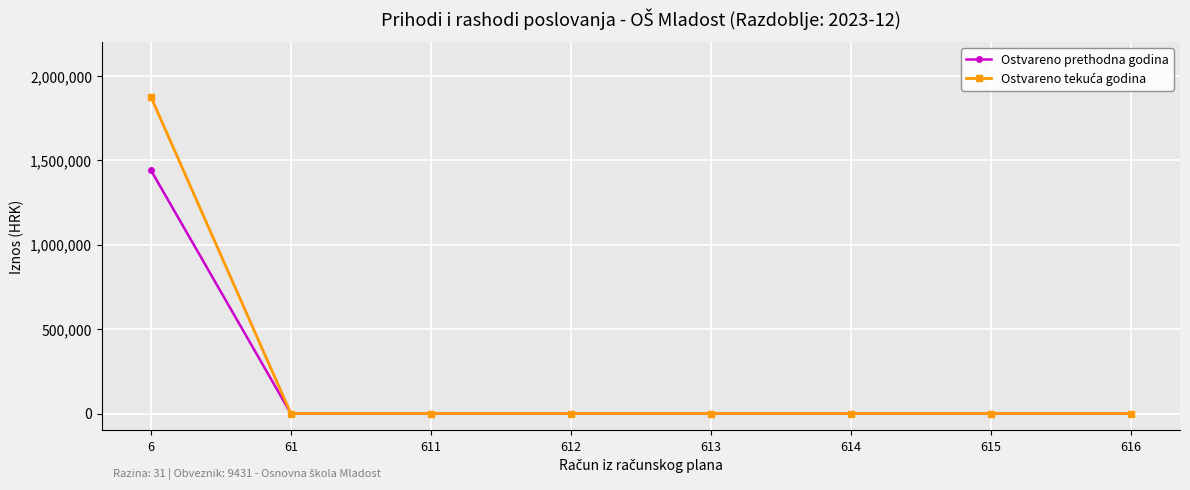

At which category is the sum across all series the highest?

6